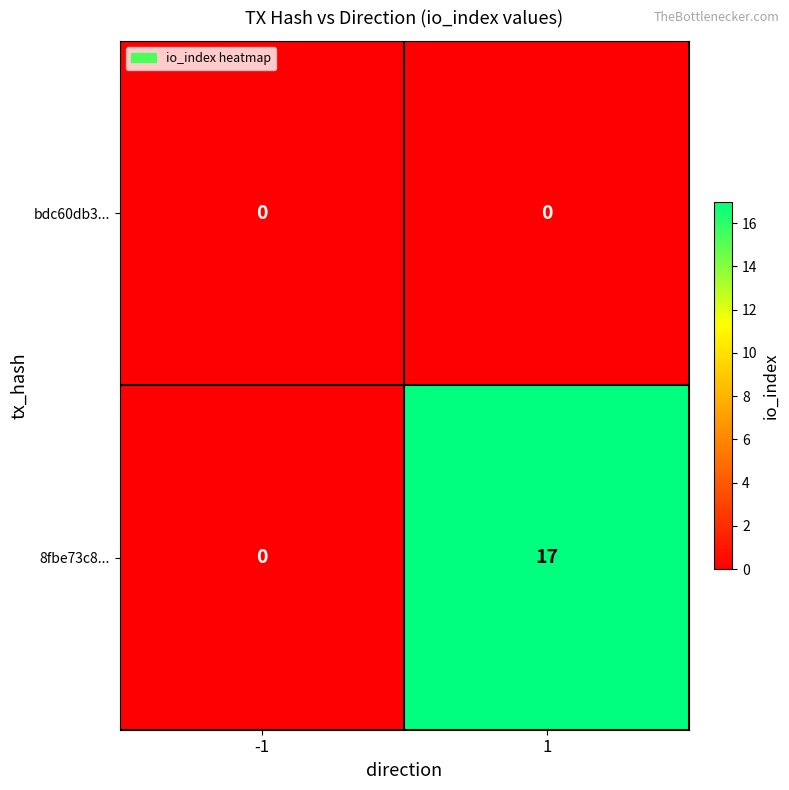

What is the total value across all series at 1?

17